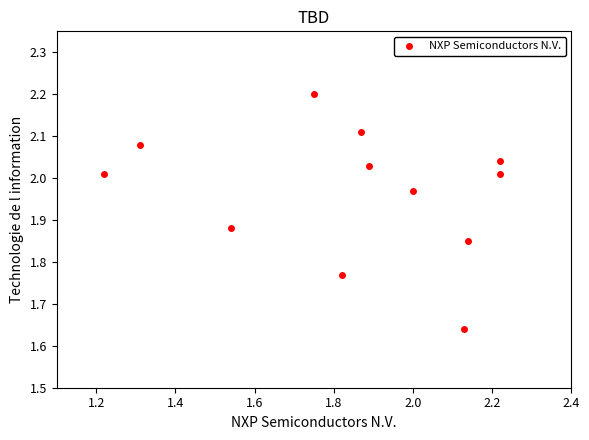

What is the range of Y values (max minus min)?

0.6